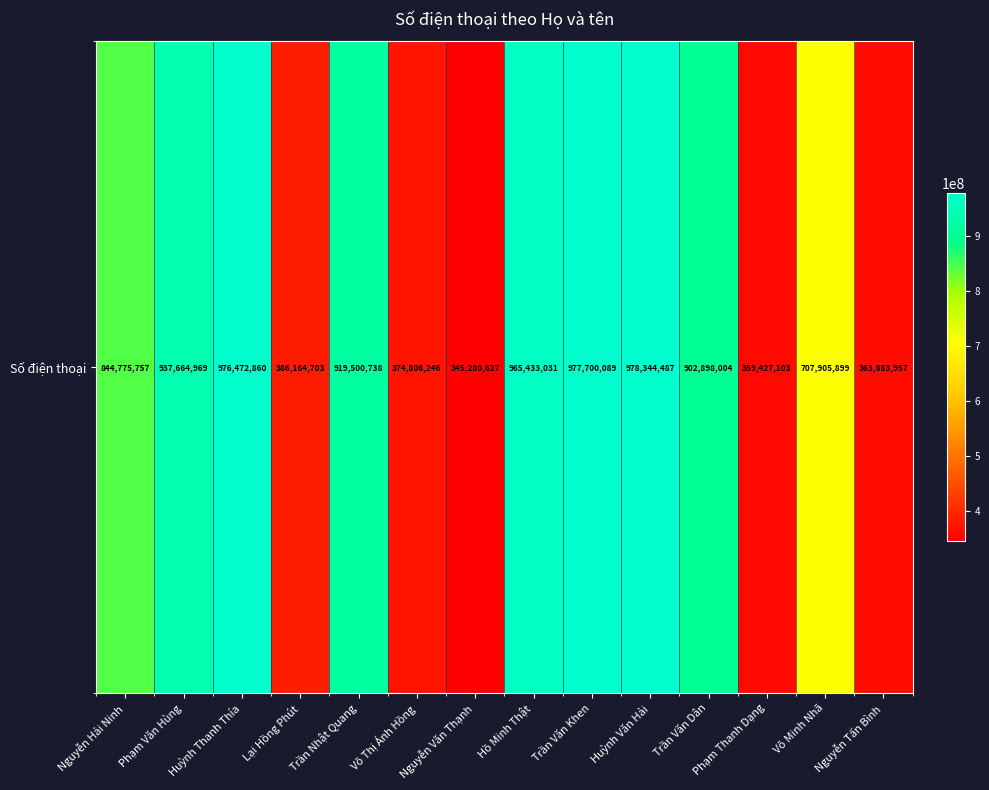

Between Võ Thị Ánh Hồng and Huỳnh Văn Hải, which is larger?

Huỳnh Văn Hải